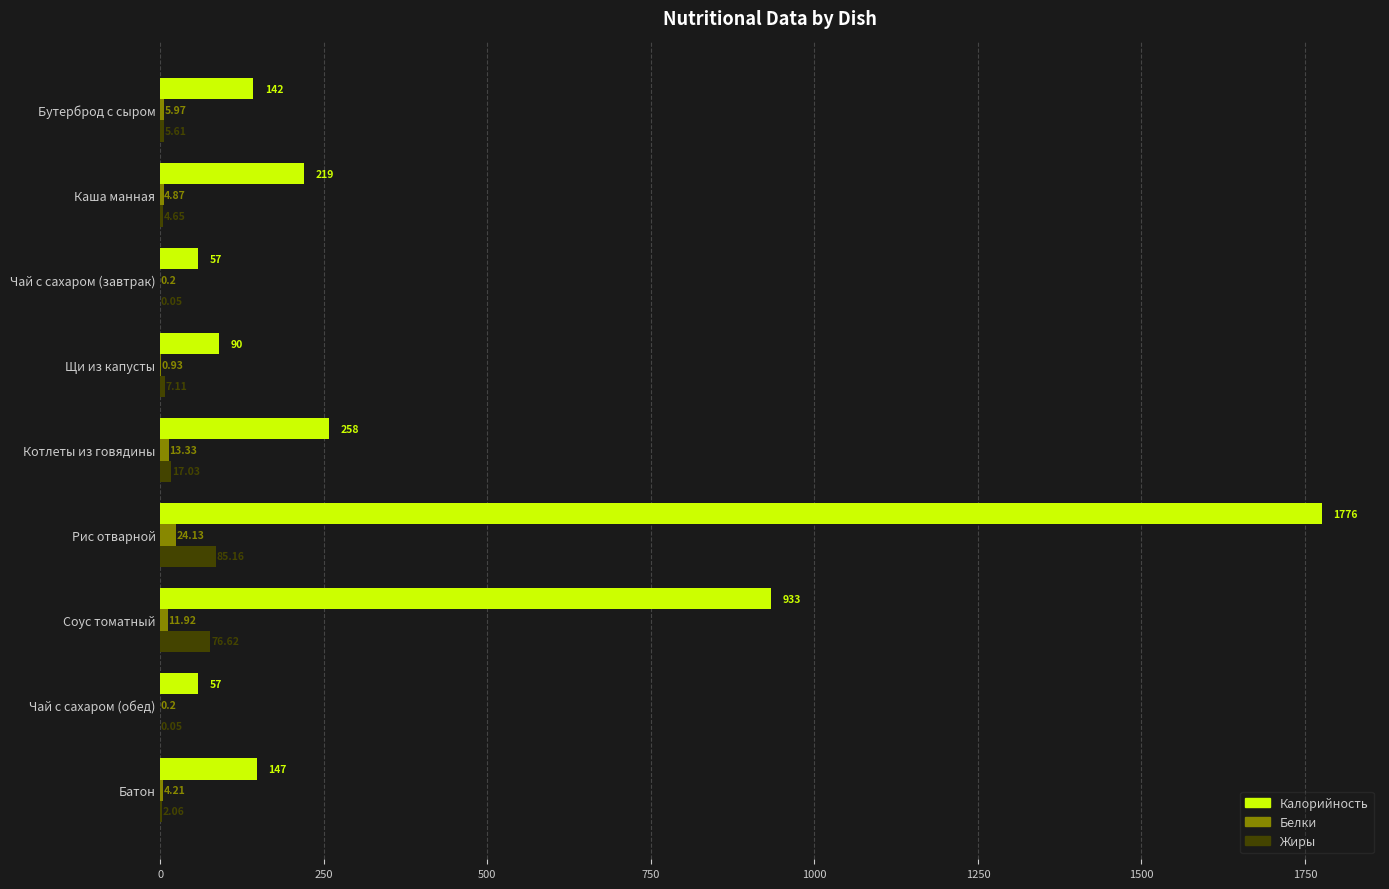

Which series has the widest spread of values?

Калорийность